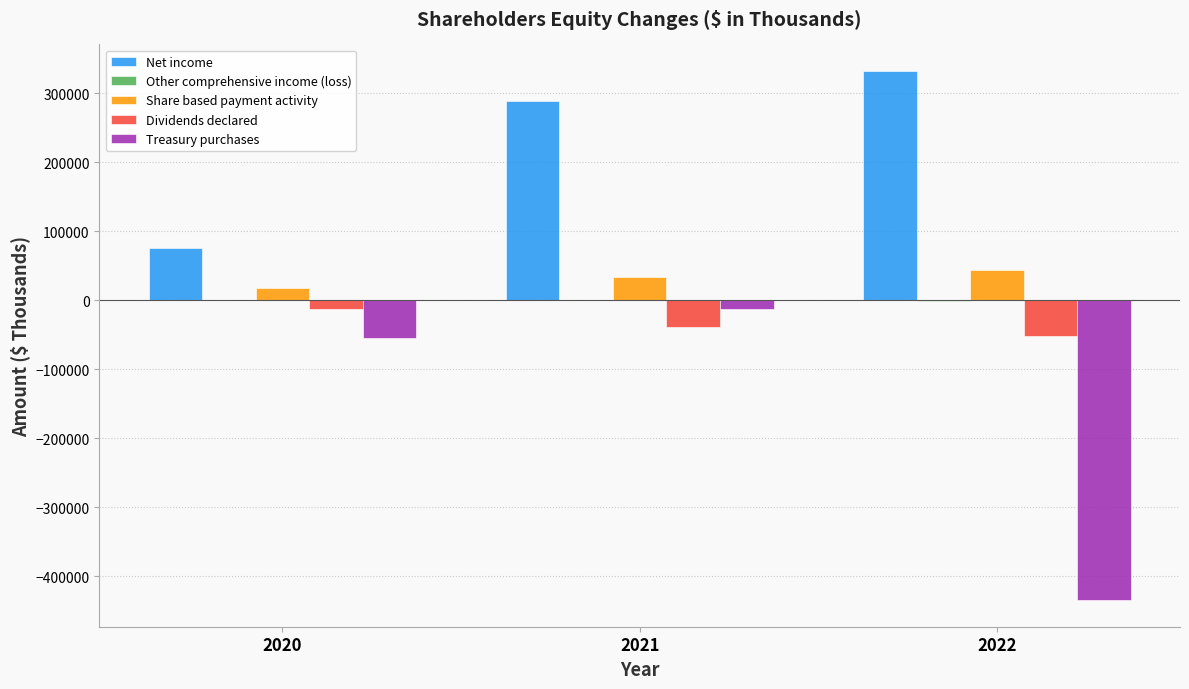

What is the sum of all Treasury purchases values?

-503581